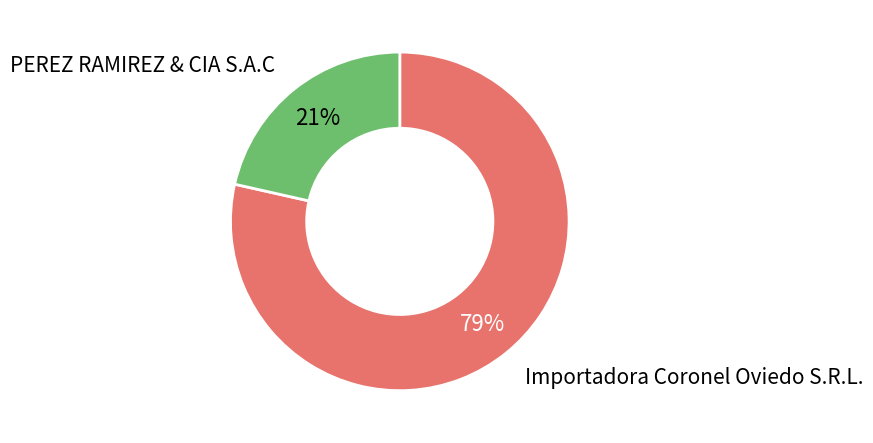

How many segments does this pie chart have?

2